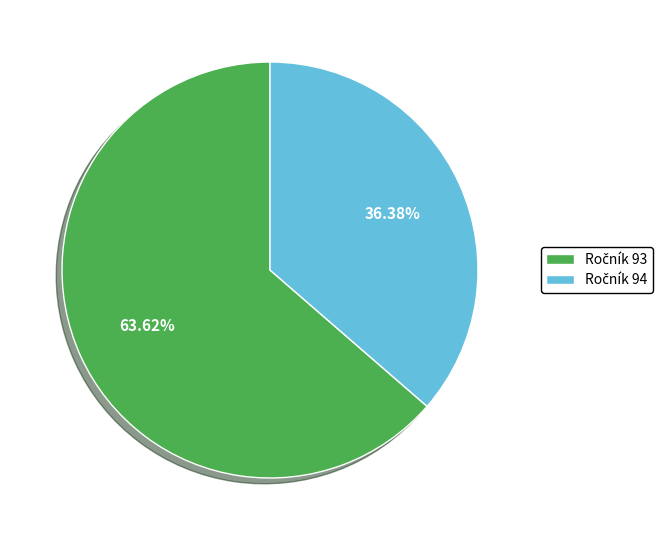

Is there a majority slice in this chart?

Yes